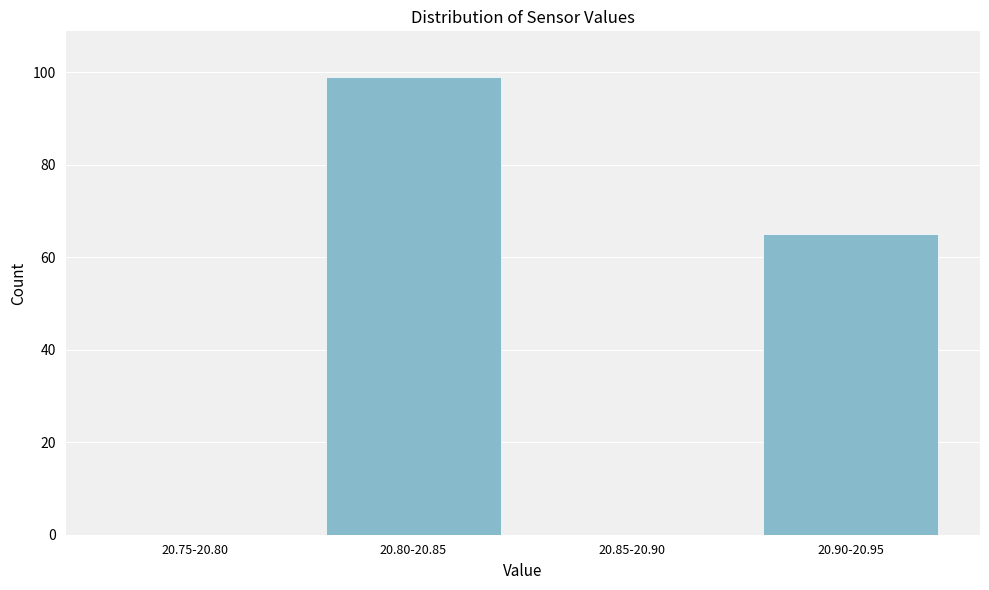

Reading right to left, extract all data points from this chart.

20.90-20.95=65	20.85-20.90=0	20.80-20.85=99	20.75-20.80=0